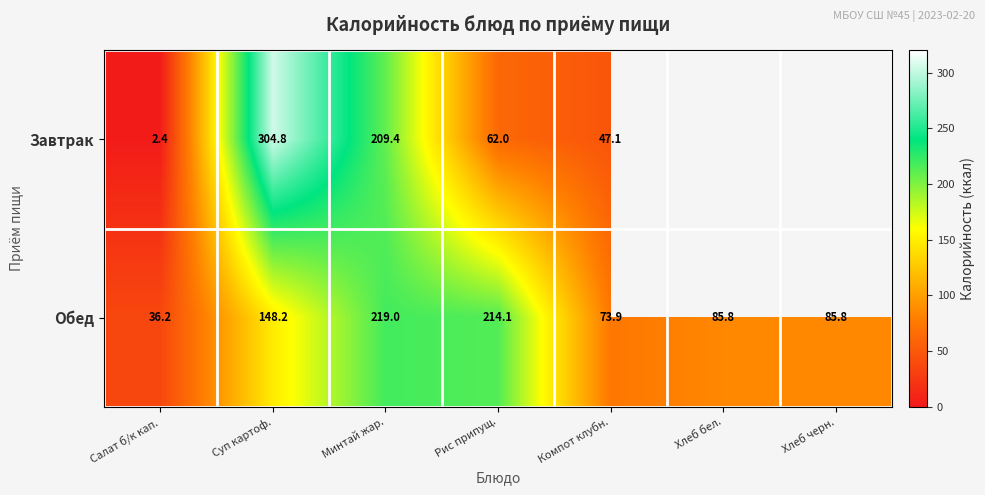

Which series changed the most between Суп картоф. and Минтай жар.?

Завтрак